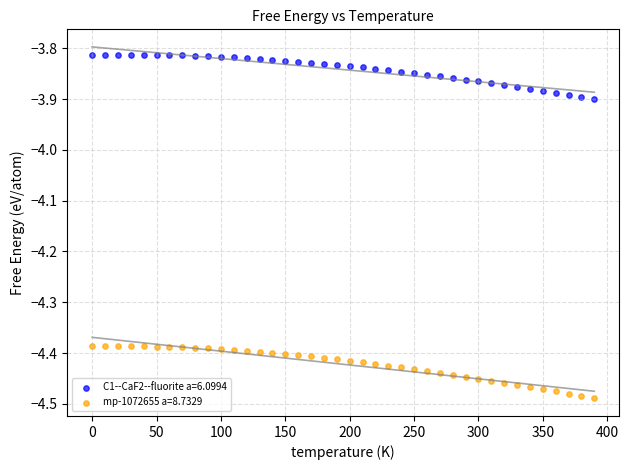

Which series contains the lowest Y value?

mp-1072655 a=8.7329